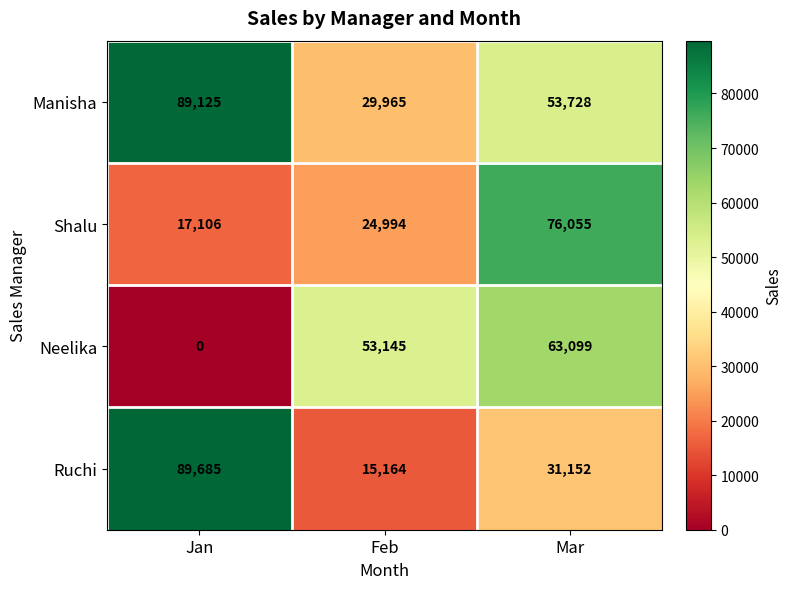

At which label does Ruchi first exceed 31152?

Jan